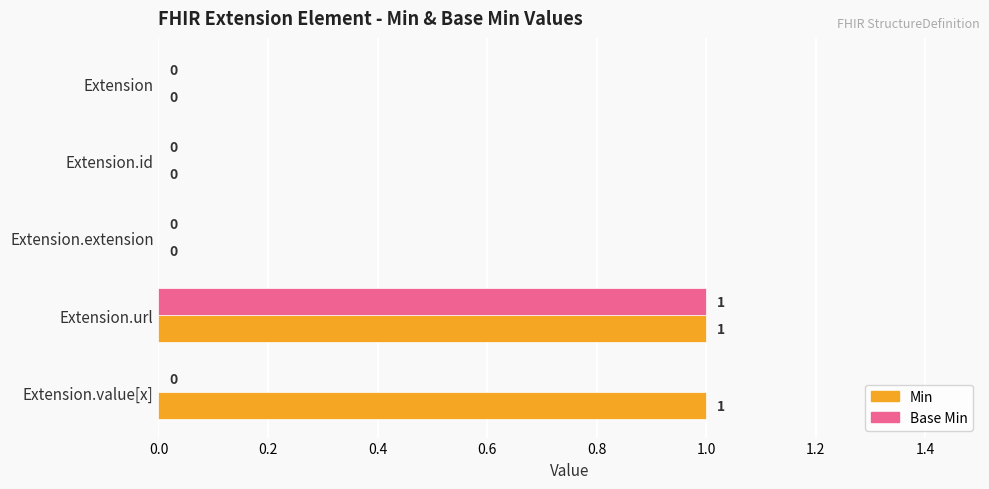

Is it true that Base Min equals 1 at Extension.url?

True